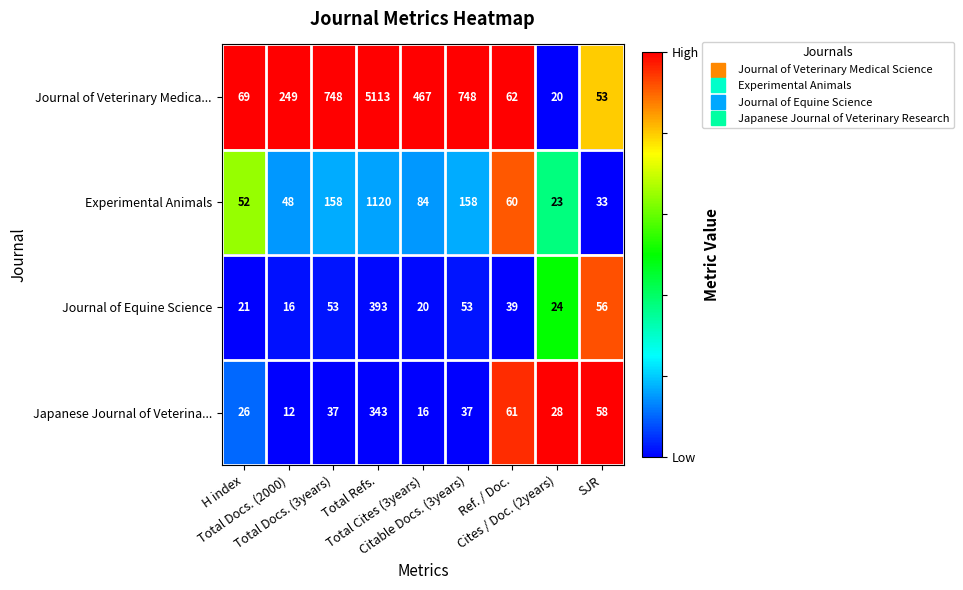

Which series has the largest total across all categories?

Journal of Veterinary Medica...